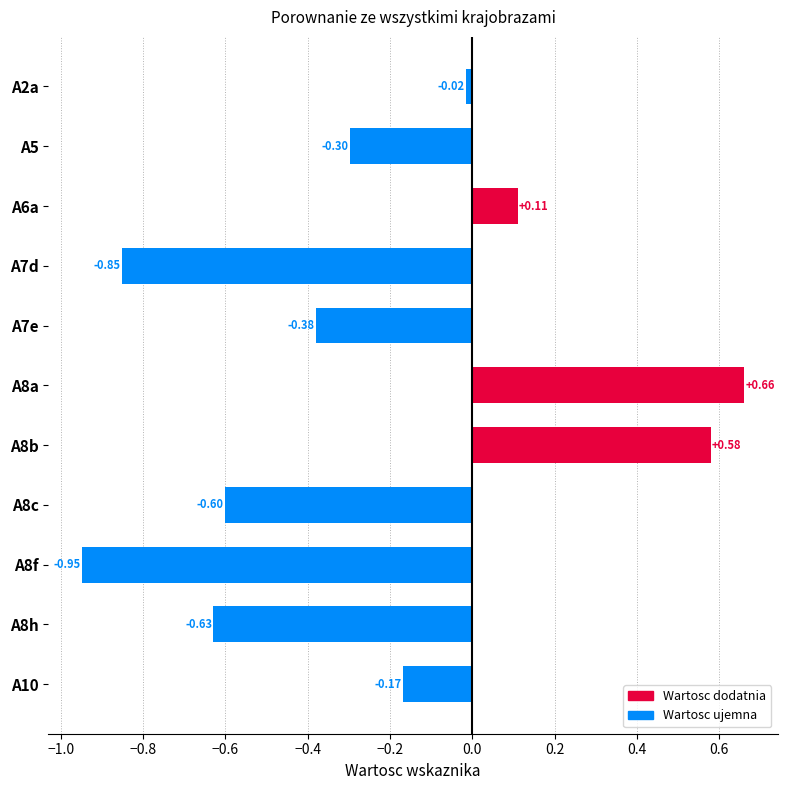

Does the chart contain any negative values?

Yes